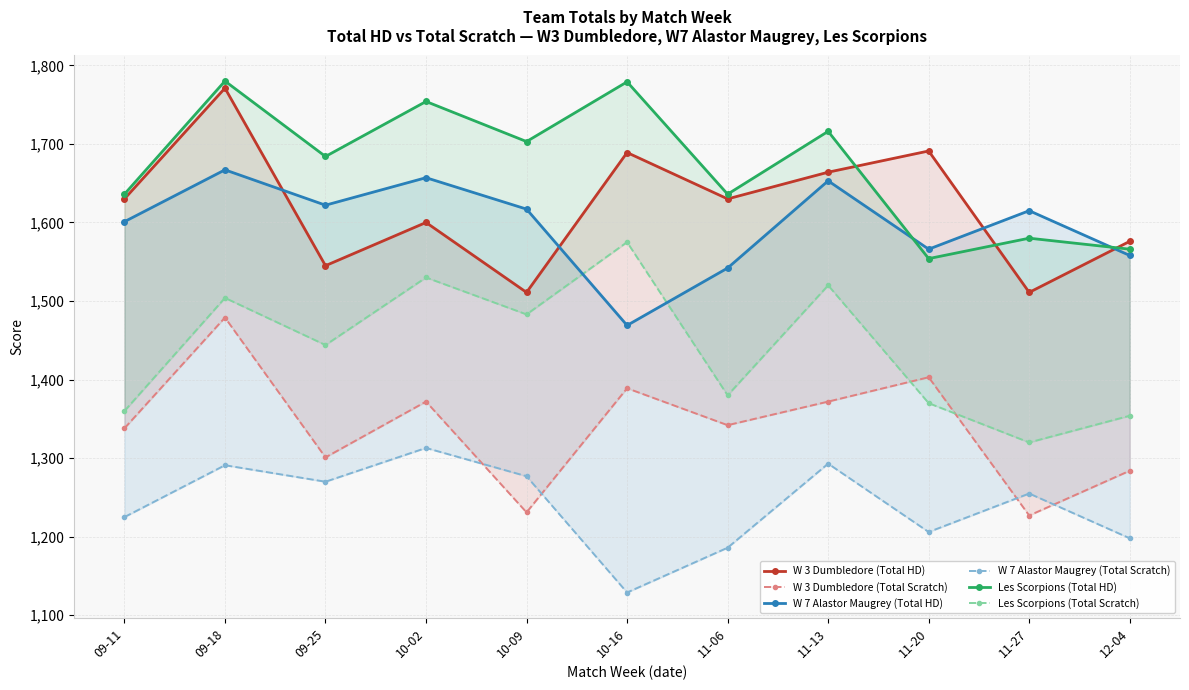

Where is W 3 Dumbledore (Total Scratch) nearest to the value 1353?

11-06